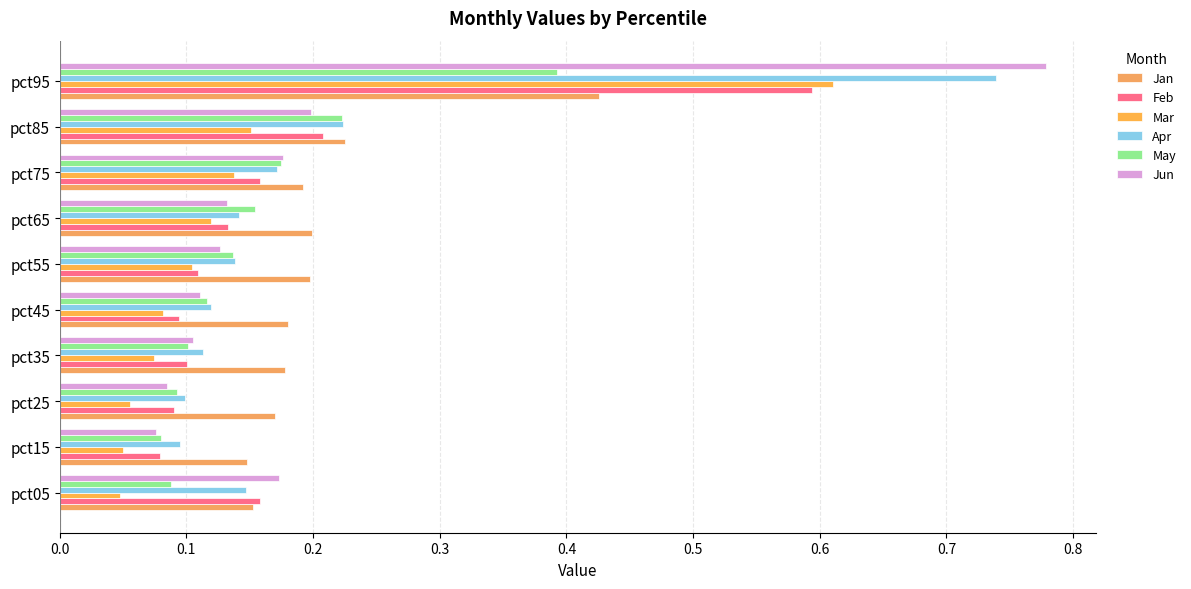

How many series are shown in this chart?

6